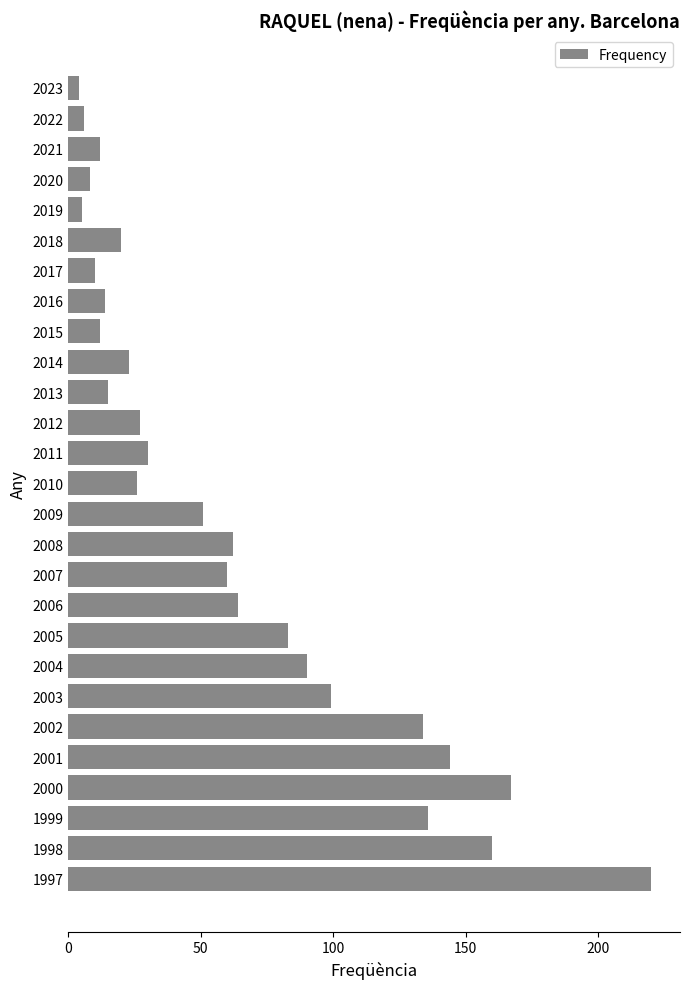

Reading bottom to top, transcribe all the data shown in this chart.

220	160	136	167	144	134	99	90	83	64	60	62	51	26	30	27	15	23	12	14	10	20	5	8	12	6	4